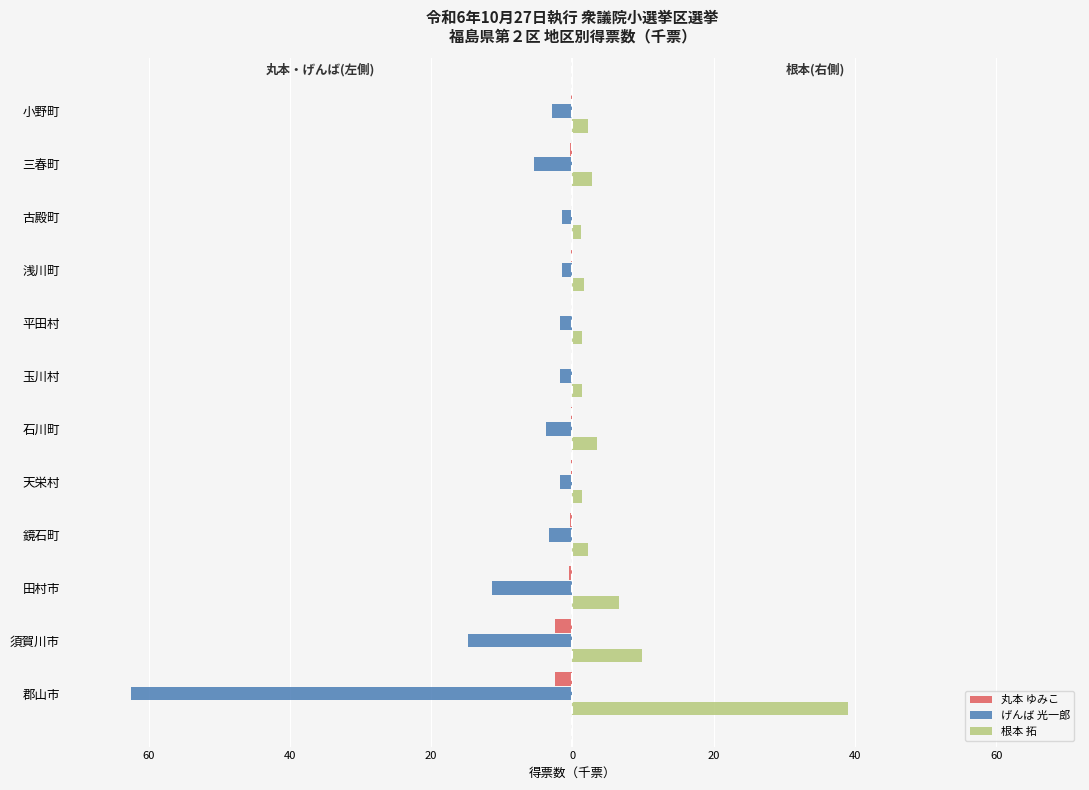

What are all the series names shown in the legend?

丸本 ゆみこ, げんば 光一郎, 根本 拓